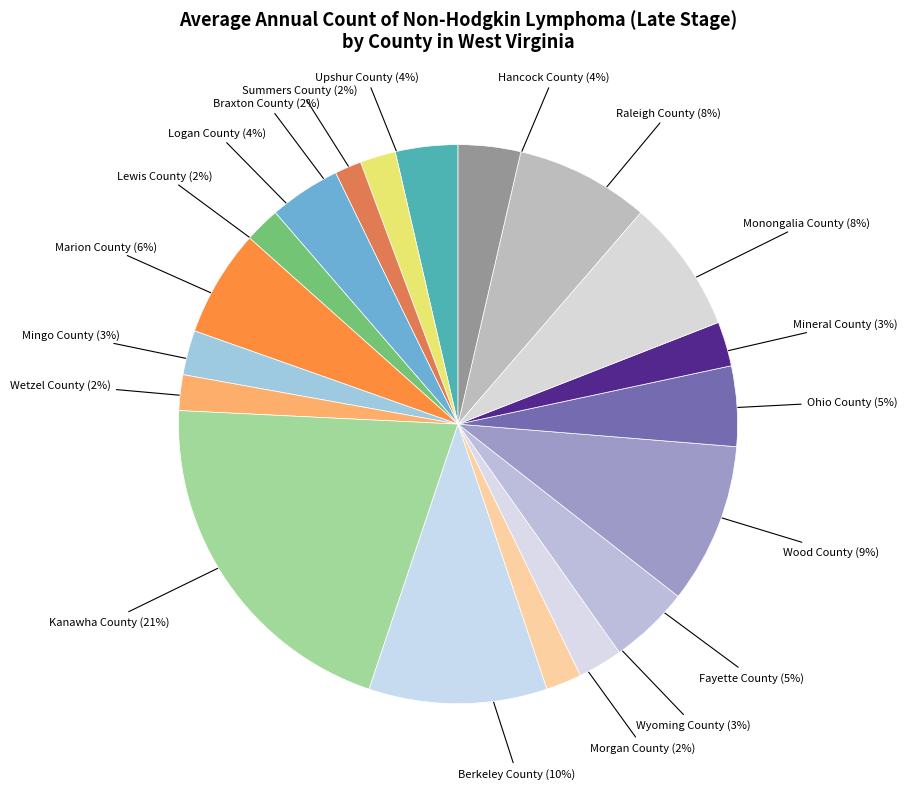

Is there a majority slice in this chart?

No